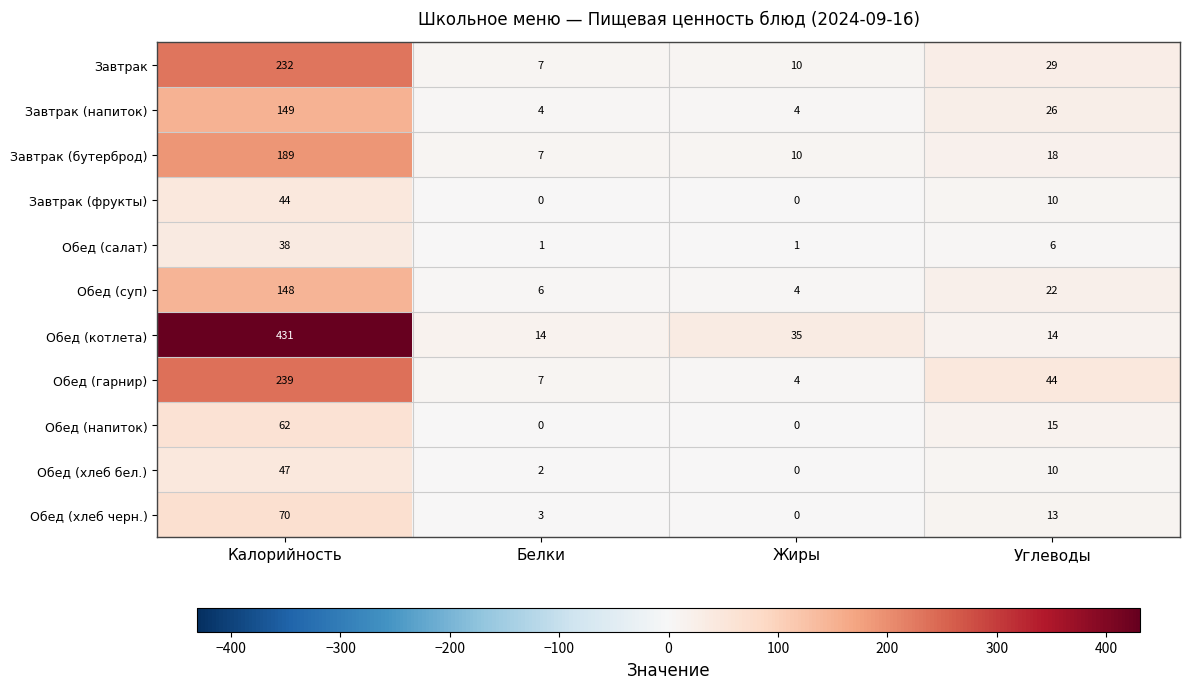

What is the total value across all series at Калорийность?

1649